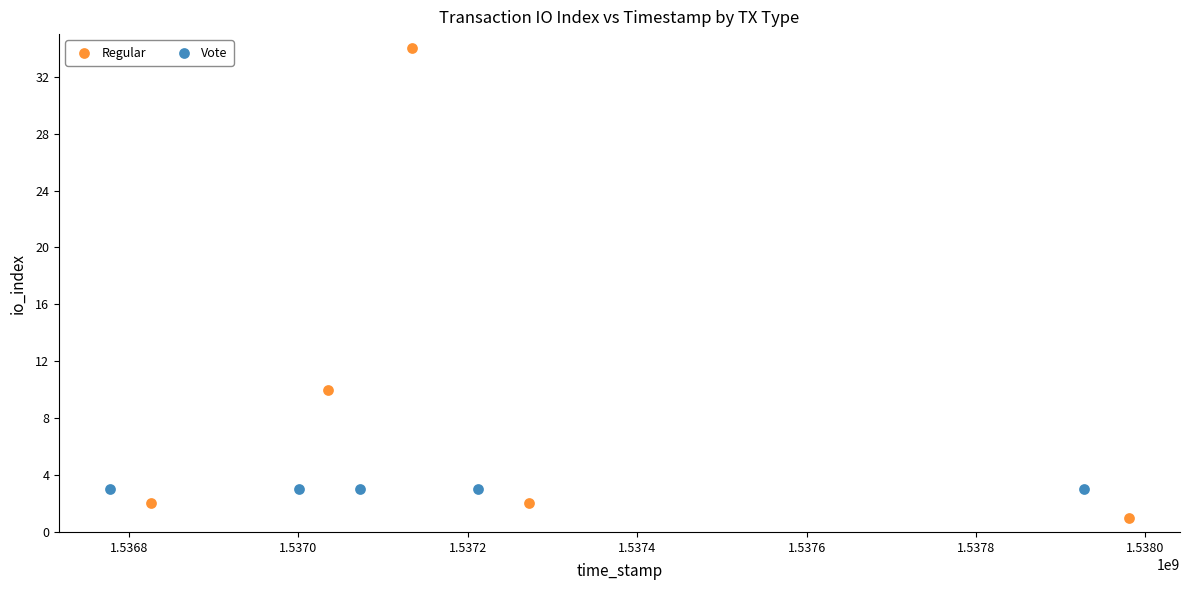

What are all the series names shown in the legend?

Regular, Vote